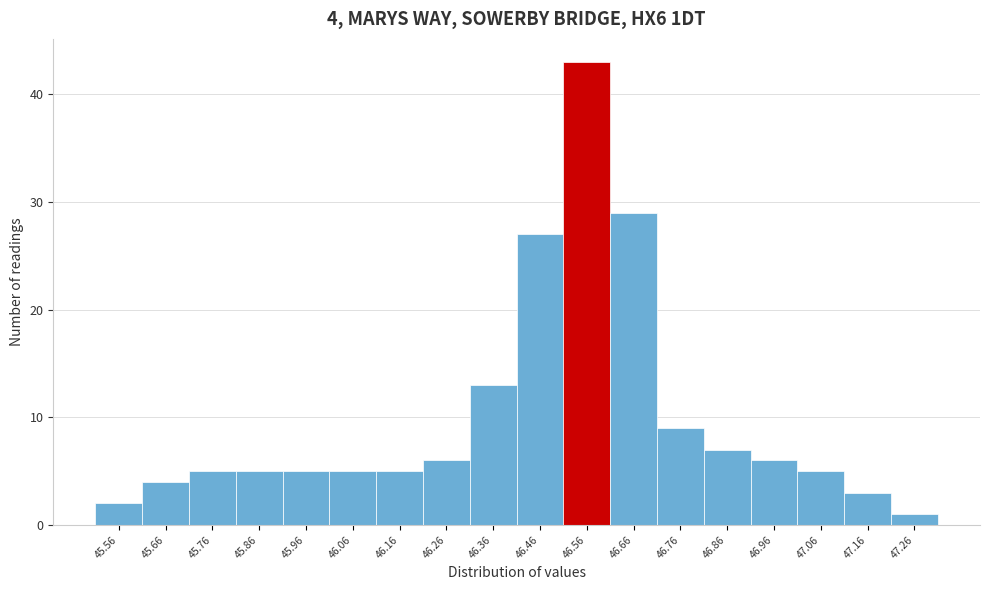

Reading left to right, list all the values displayed in this chart.

45.56=2	45.66=4	45.76=5	45.86=5	45.96=5	46.06=5	46.16=5	46.26=6	46.36=13	46.46=27	46.56=43	46.66=29	46.76=9	46.86=7	46.96=6	47.06=5	47.16=3	47.26=1